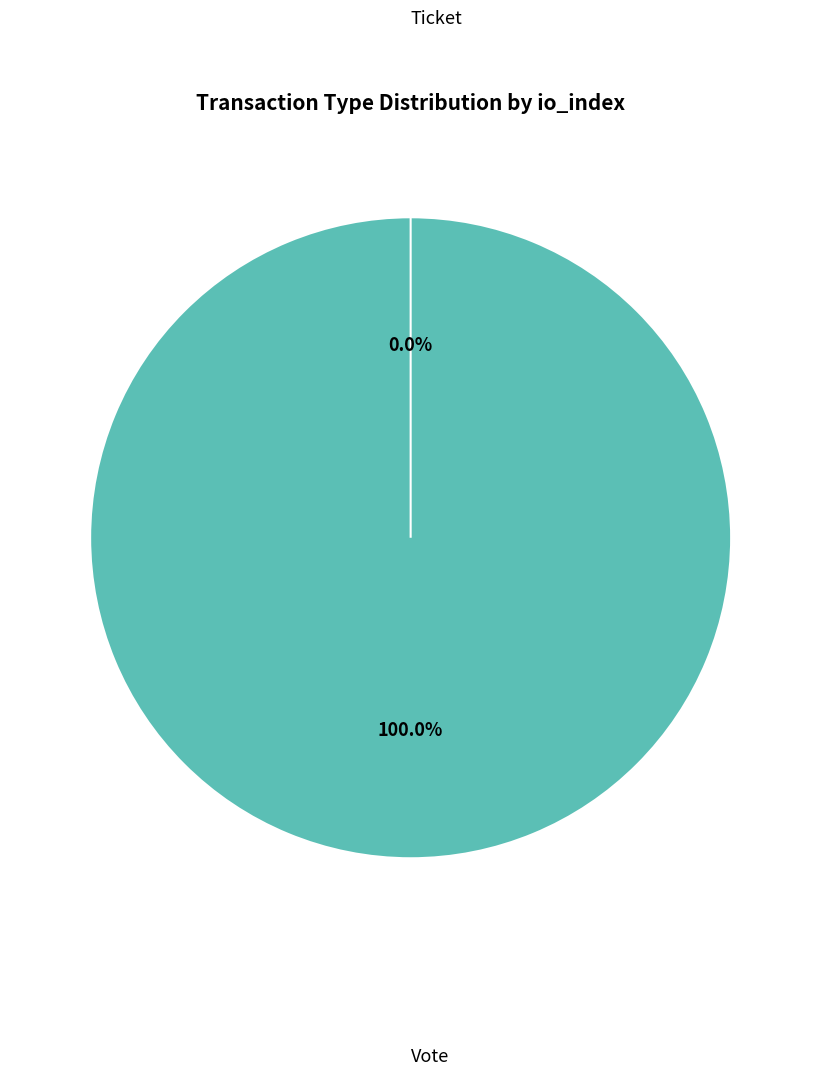

What is the smallest slice in the pie chart?

Ticket